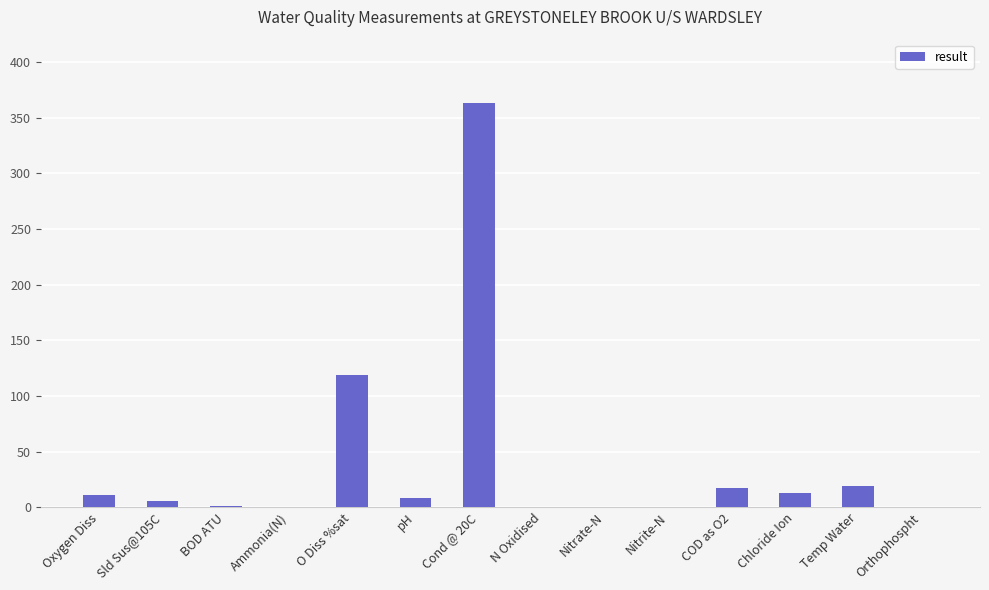

What is the greatest value displayed?

363.0